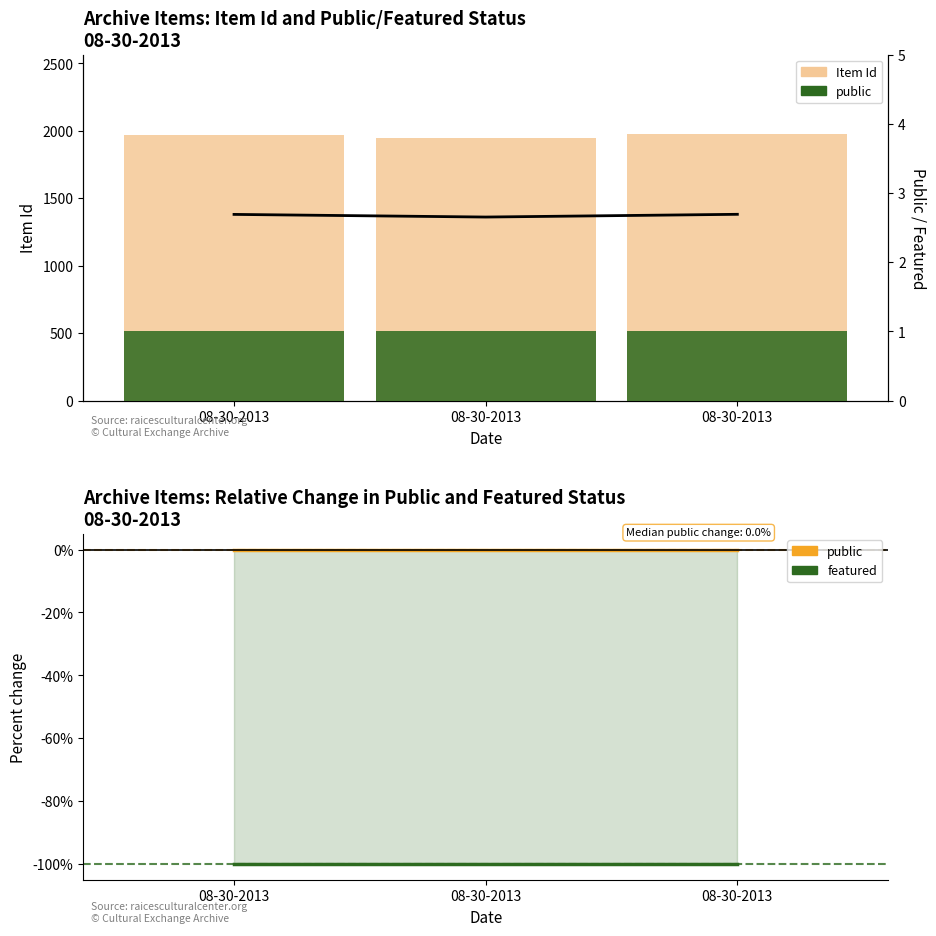

What is the value of the Item Id bar at the 1st from the left?

1972.0